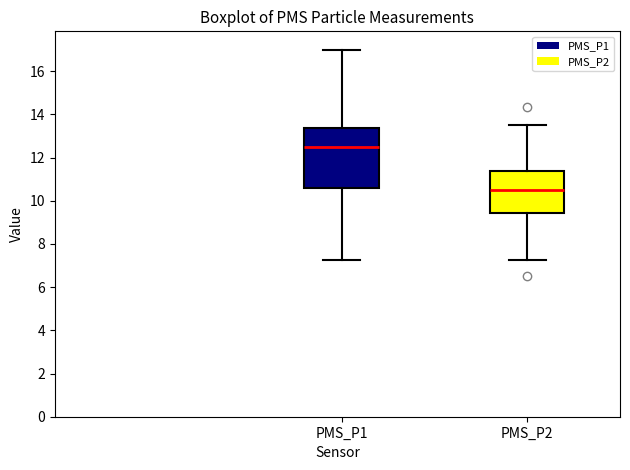

Reading left to right, transcribe this box plot: for each box, give where its median line is, the range the box spans, and where its two whiskers end, as read against the y-axis. The values are not printed on the chart, so give them approximately, as read against the axis.

PMS_P1: median 12.6, box 10.6 to 13.4, whiskers 7.2 to 17.0
PMS_P2: median 10.6, box 9.4 to 11.4, whiskers 7.2 to 13.6